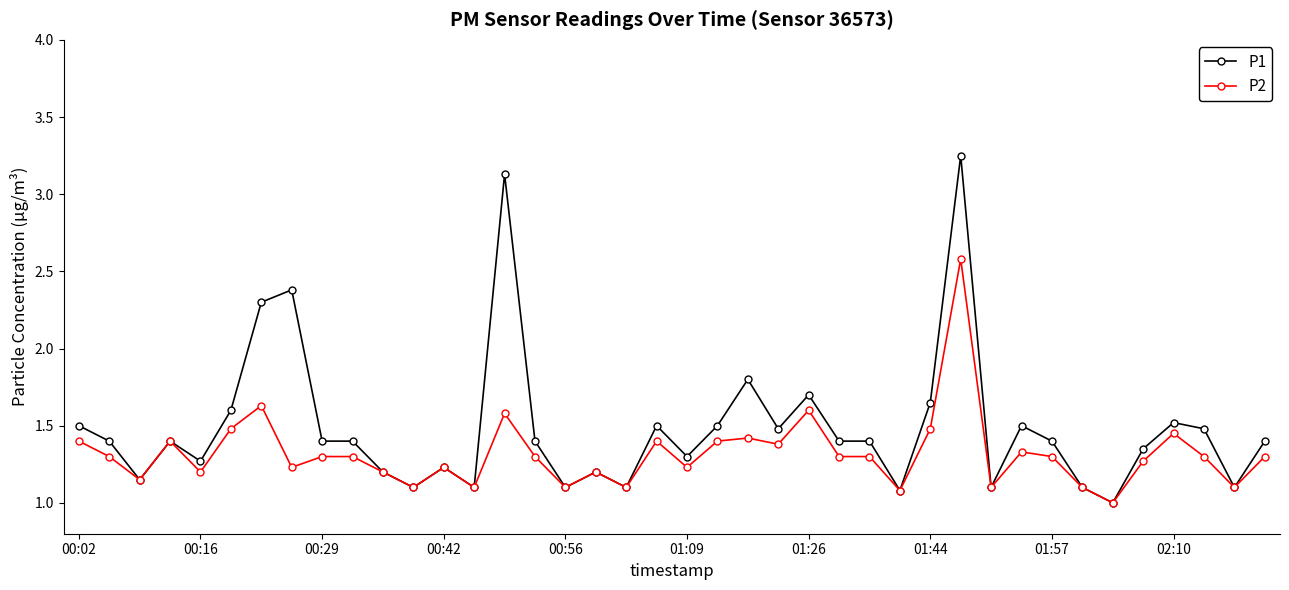

True or false: P2 has more than 2 points higher than both neighbors.

True